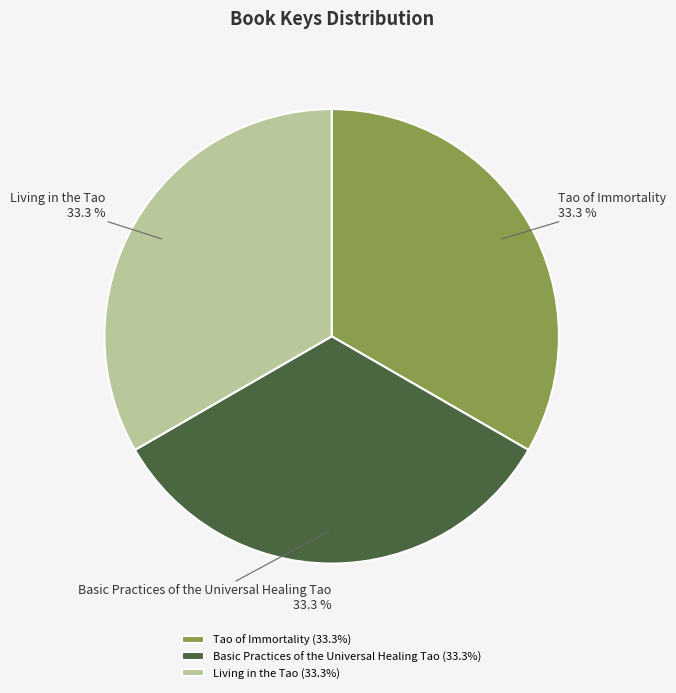

What is the total percentage of Tao of Immortality and Basic Practices of the Universal Healing Tao?

66.7%